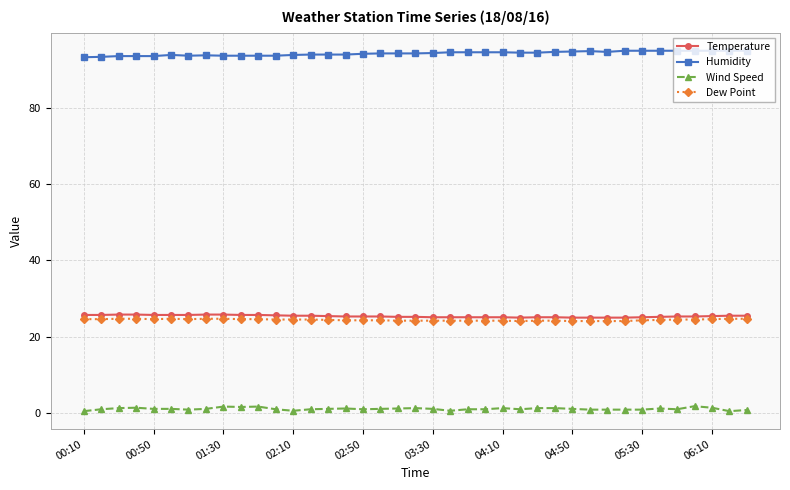

How many data points does each series have?

39